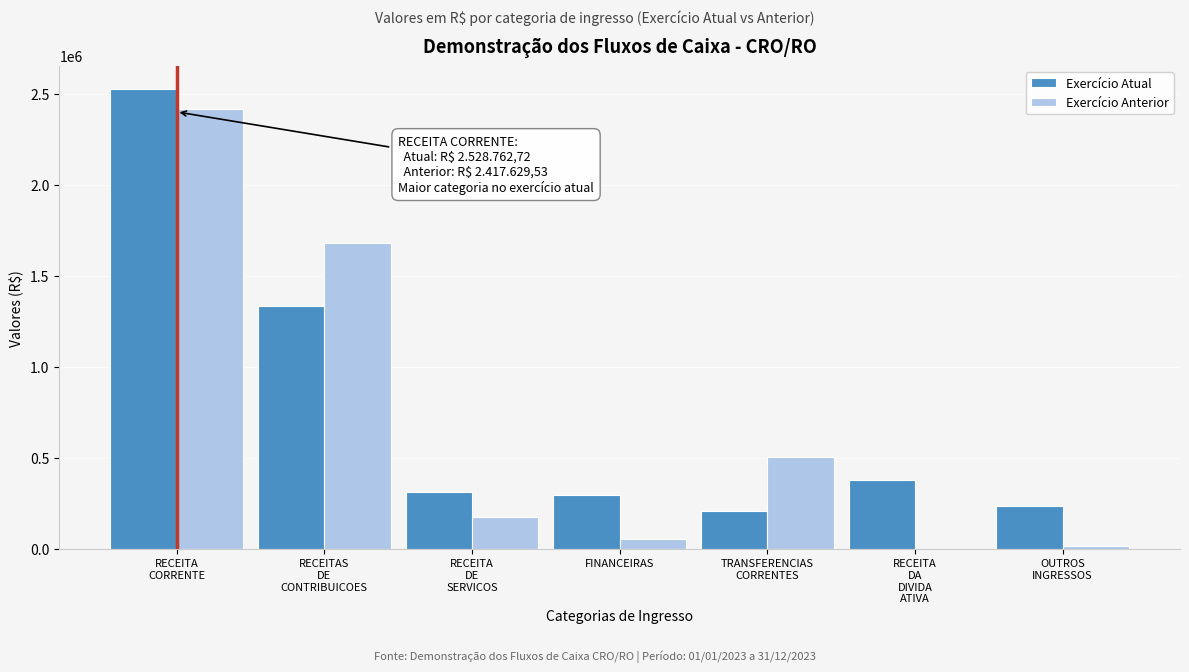

What is the sum of all Exercício Anterior values?

4852005.2